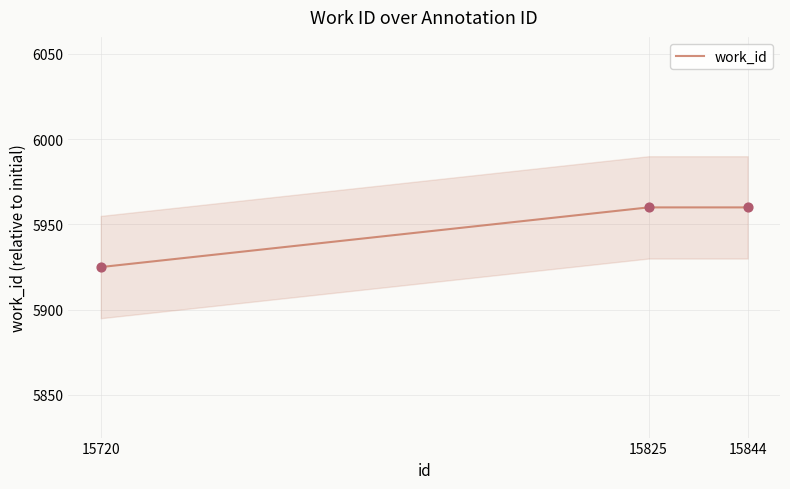

Which has a higher value, 15844 or 15825?

15844